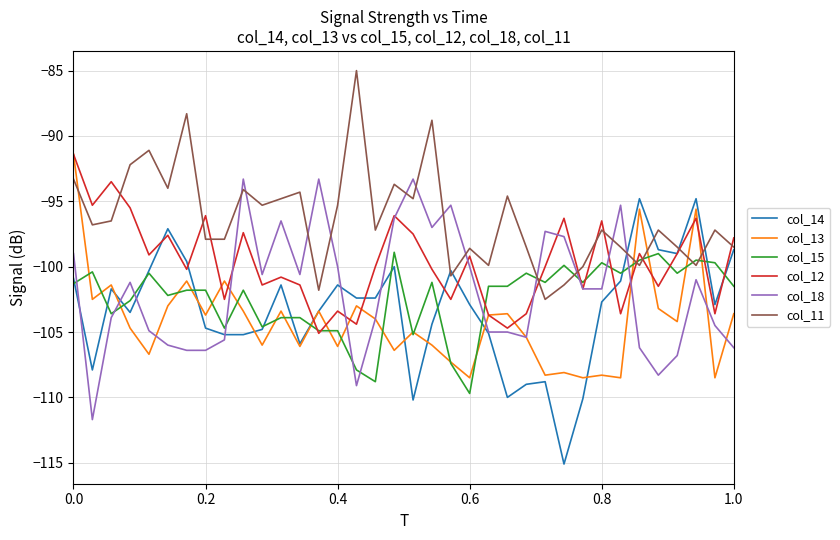

What is the sum of all col_18 values?

-3666.5